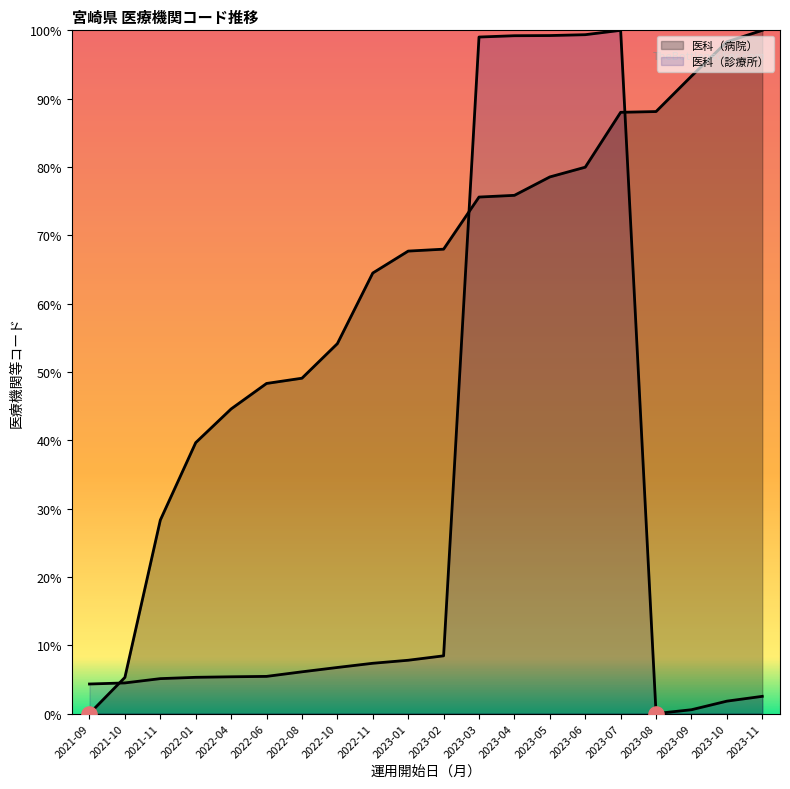

Which series has the largest Y range (max minus min)?

医科（病院）